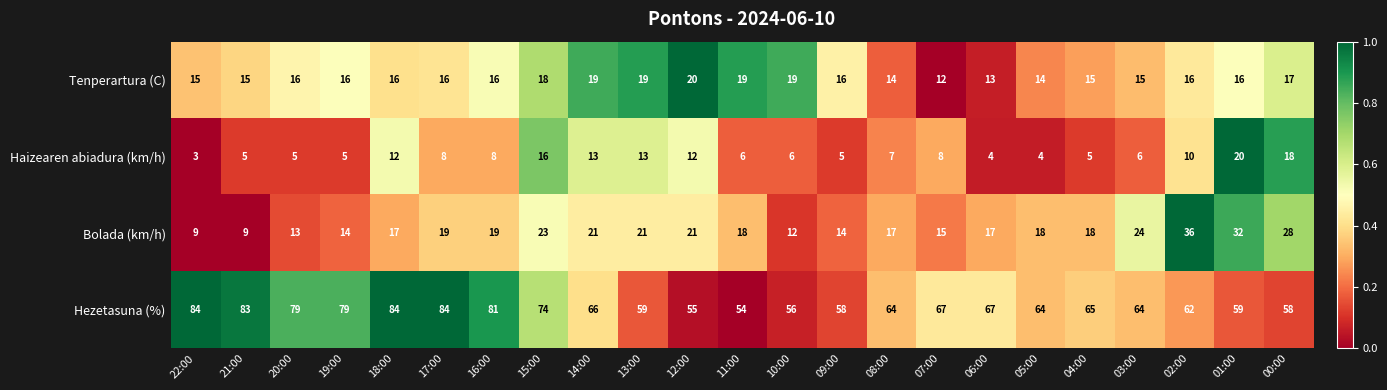

True or false: Hezetasuna (%) has a value of 64 at 03:00.

True